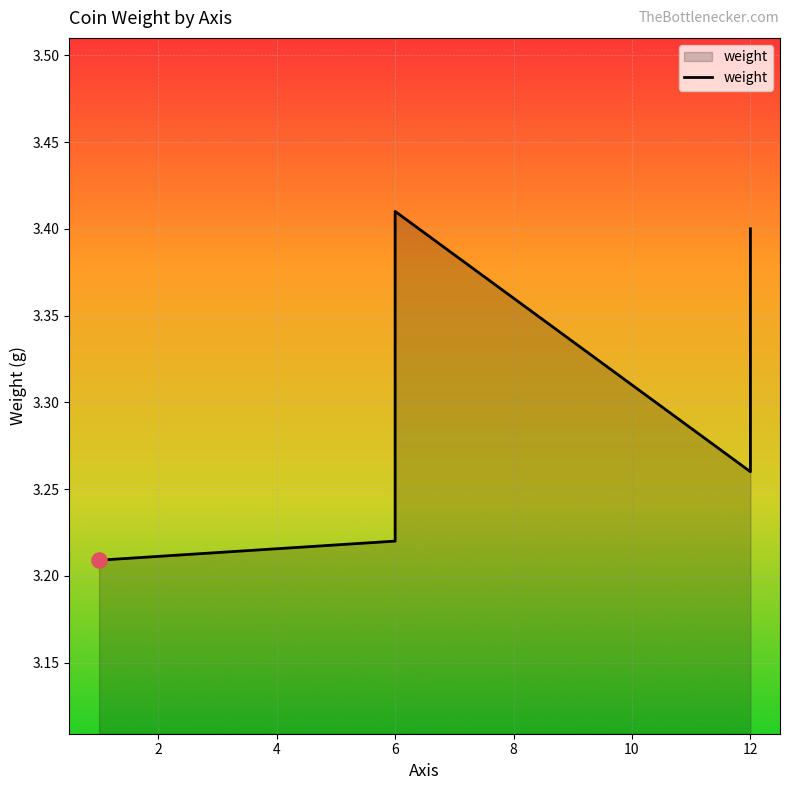

Which has a higher value, 12 or 6?

12